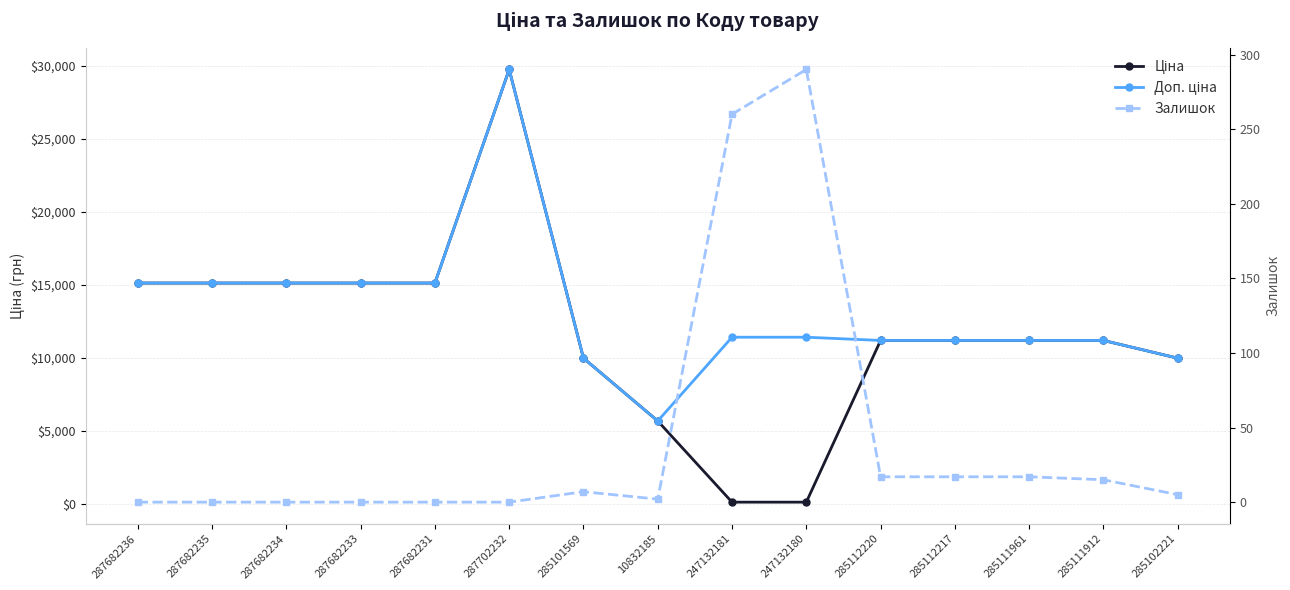

What is the total value across all series at 285102221?

19955.0